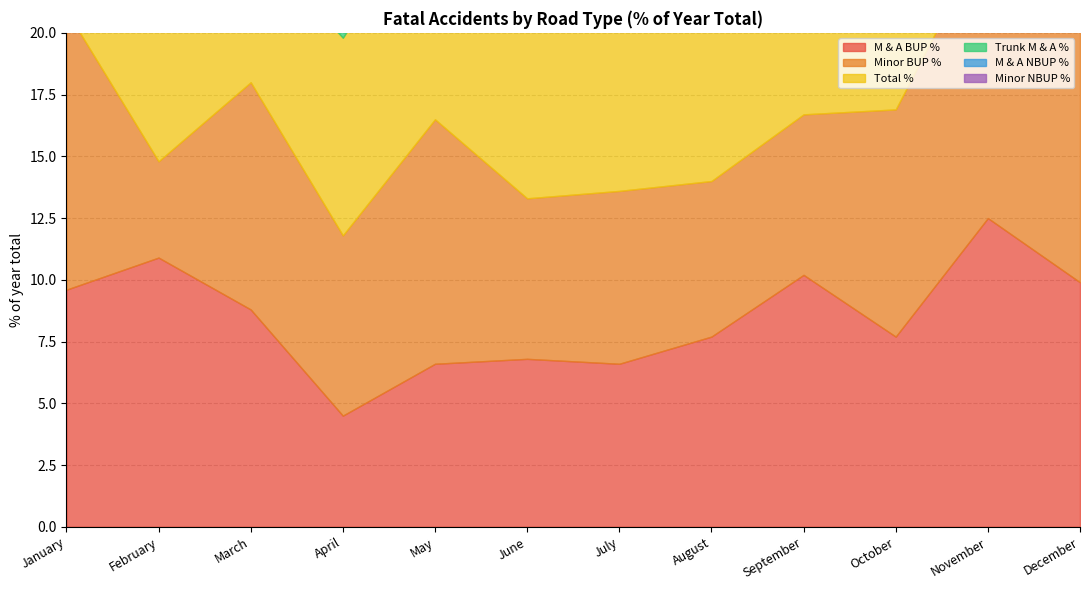

Which category has the highest value in the Minor NBUP % series?

August